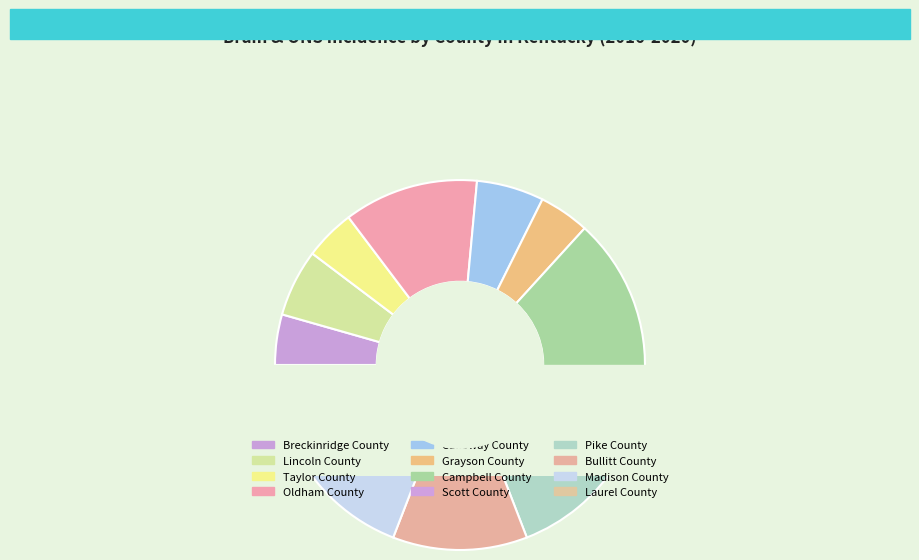

To the nearest percent, what is the difference between the largest and smallest slice percentages?

10%